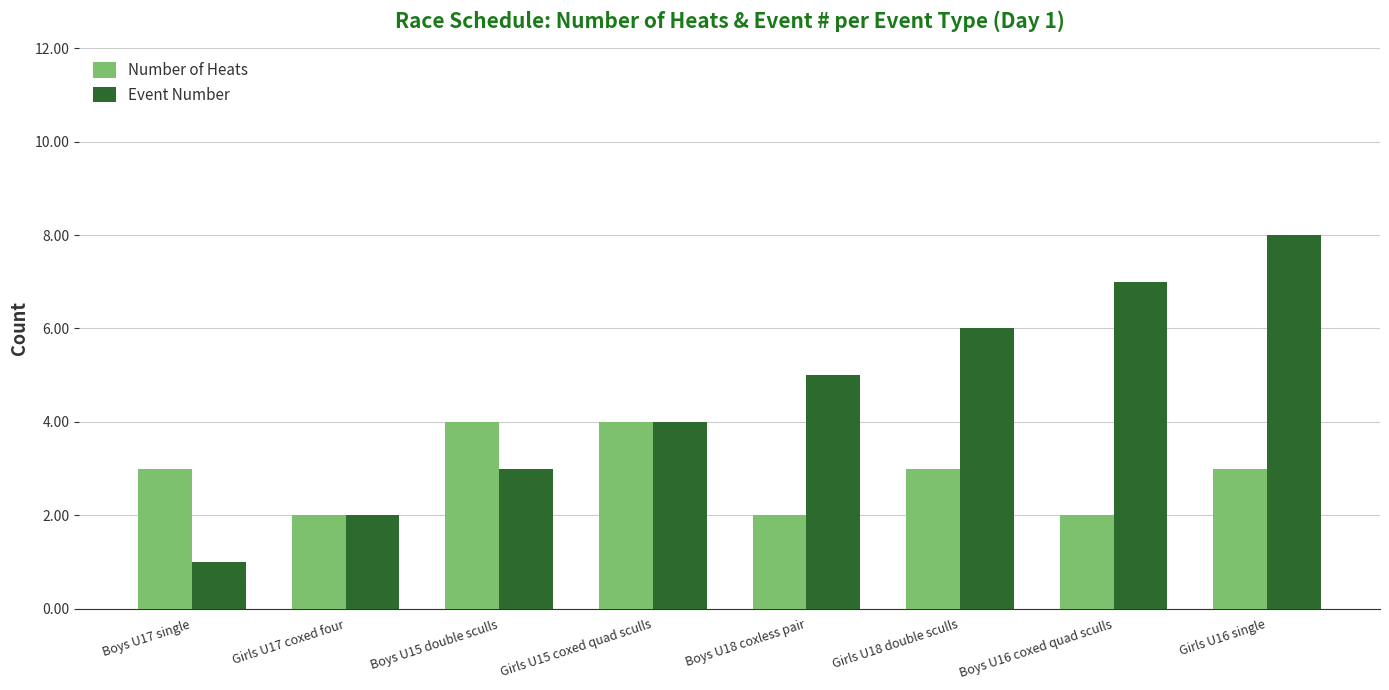

Reading left to right, what are all the values shown in this chart?

Number of Heats: Boys U17 single=3	Girls U17 coxed four=2	Boys U15 double sculls=4	Girls U15 coxed quad sculls=4	Boys U18 coxless pair=2	Girls U18 double sculls=3	Boys U16 coxed quad sculls=2	Girls U16 single=3
Event Number: Boys U17 single=1	Girls U17 coxed four=2	Boys U15 double sculls=3	Girls U15 coxed quad sculls=4	Boys U18 coxless pair=5	Girls U18 double sculls=6	Boys U16 coxed quad sculls=7	Girls U16 single=8